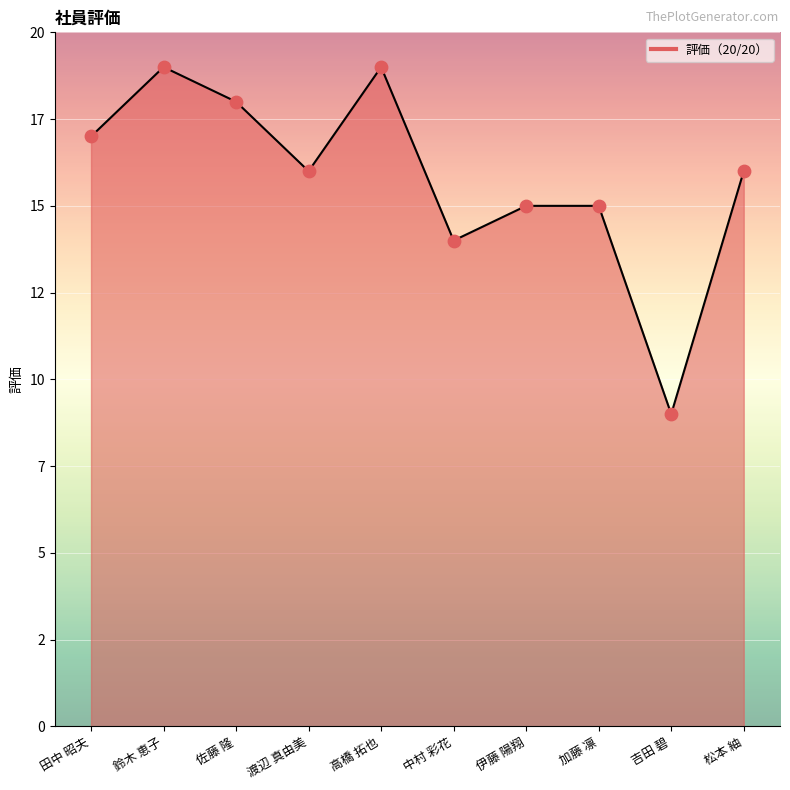

What is the change in value from 佐藤 隆 to 加藤 凛?

-3